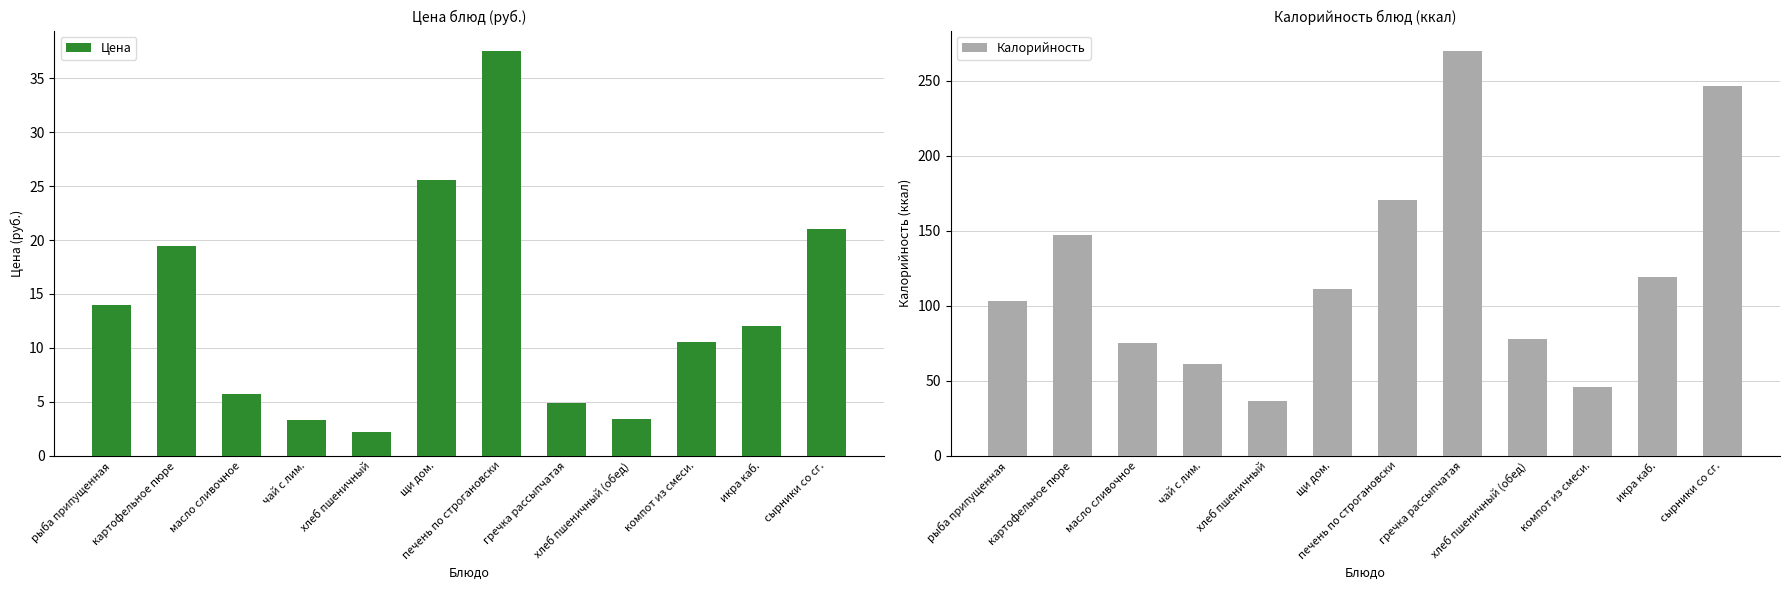

At гречка рассыпчатая, list the series in order from smallest to largest.

Цена, Калорийность